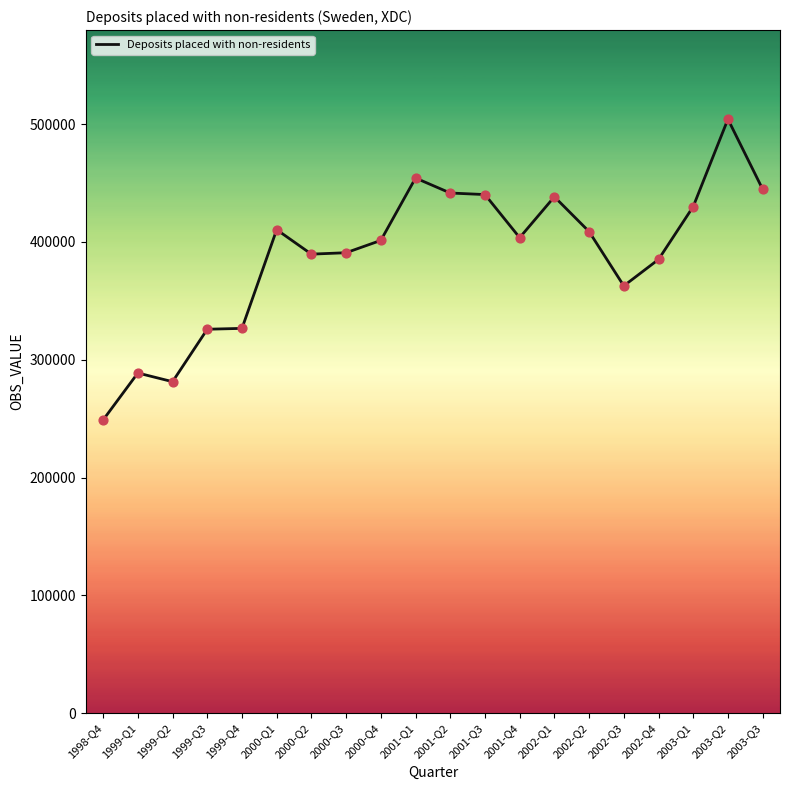

Between 2000-Q4 and 2002-Q3, which is larger?

2000-Q4